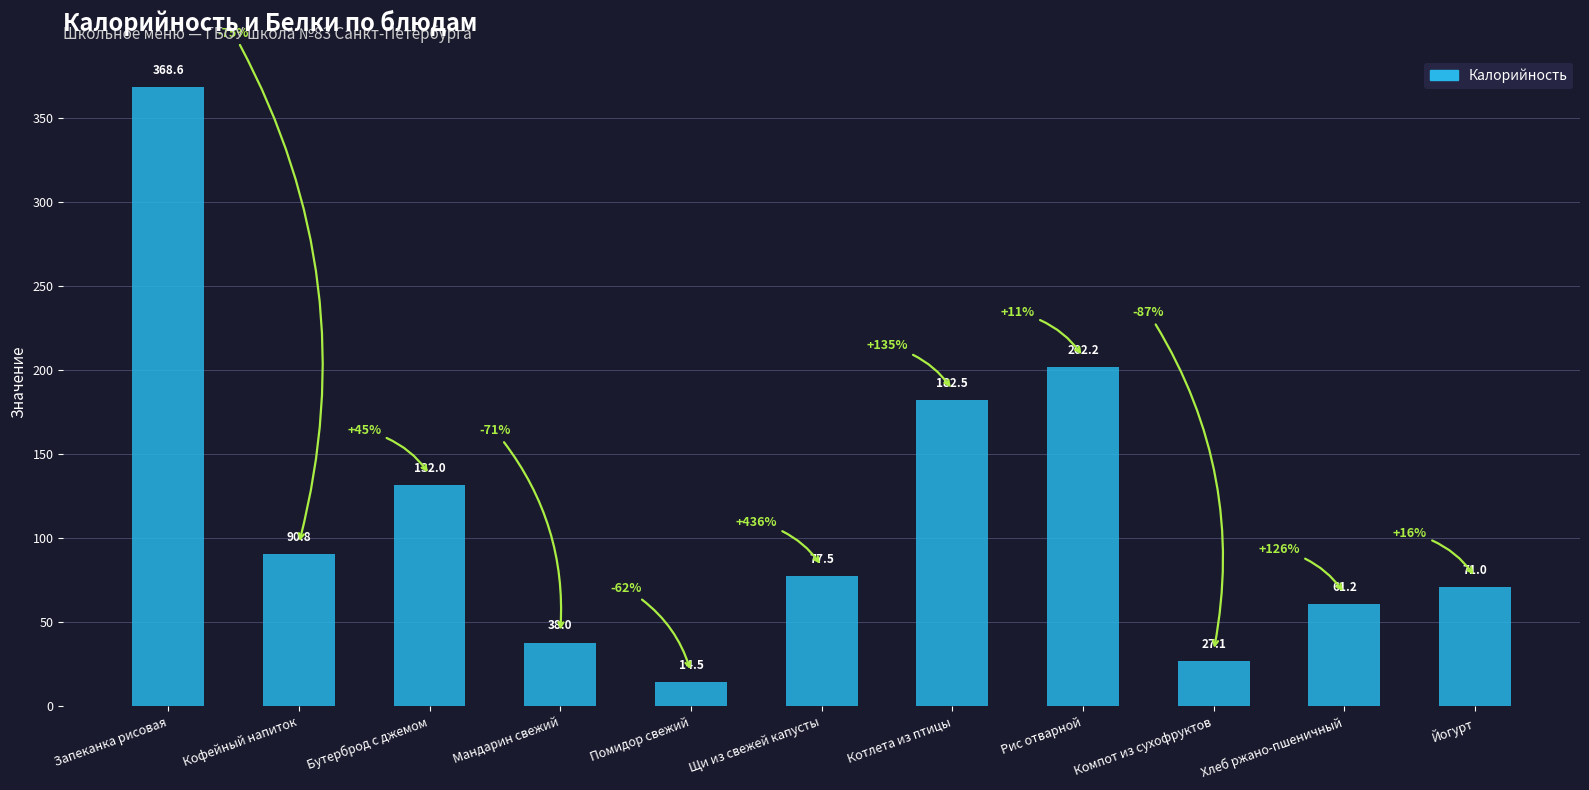

What is the ratio of the value at Кофейный напиток to the value at Бутерброд с джемом?

0.7